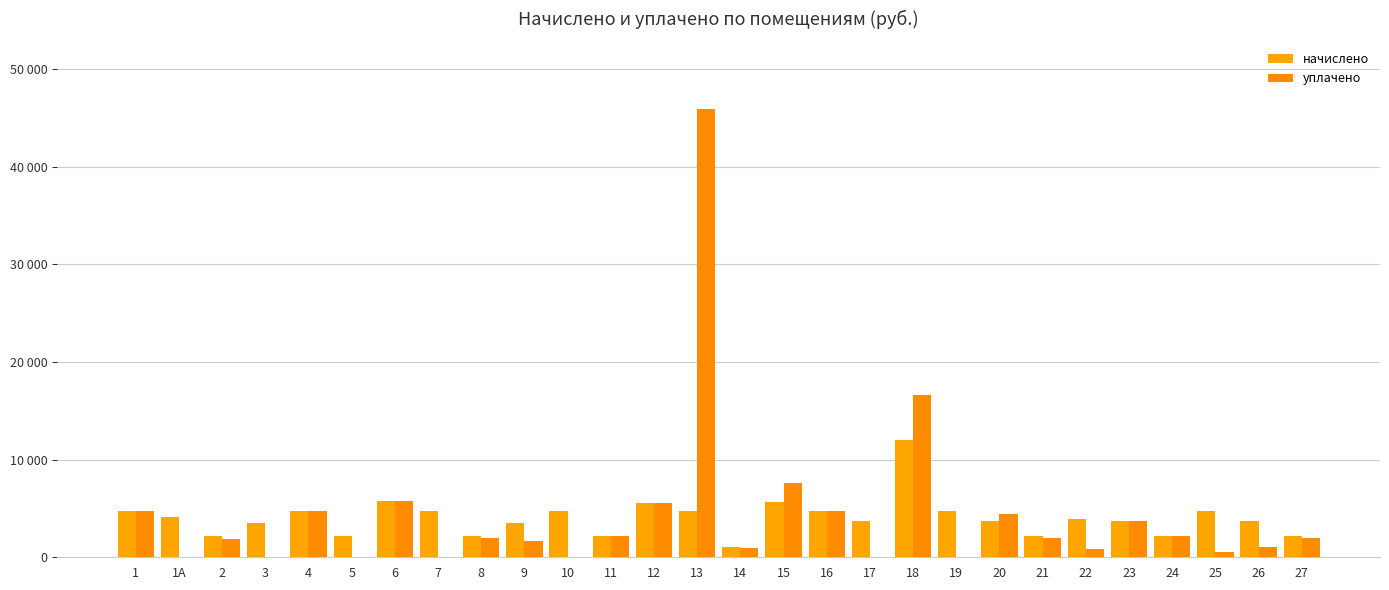

What position from the left is 1?

1